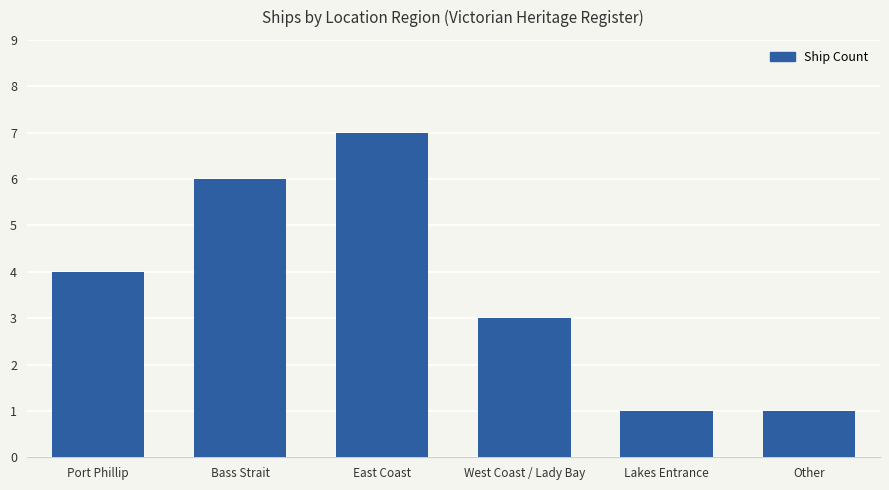

Reading left to right, extract all data points from this chart.

Port Phillip=4	Bass Strait=6	East Coast=7	West Coast / Lady Bay=3	Lakes Entrance=1	Other=1